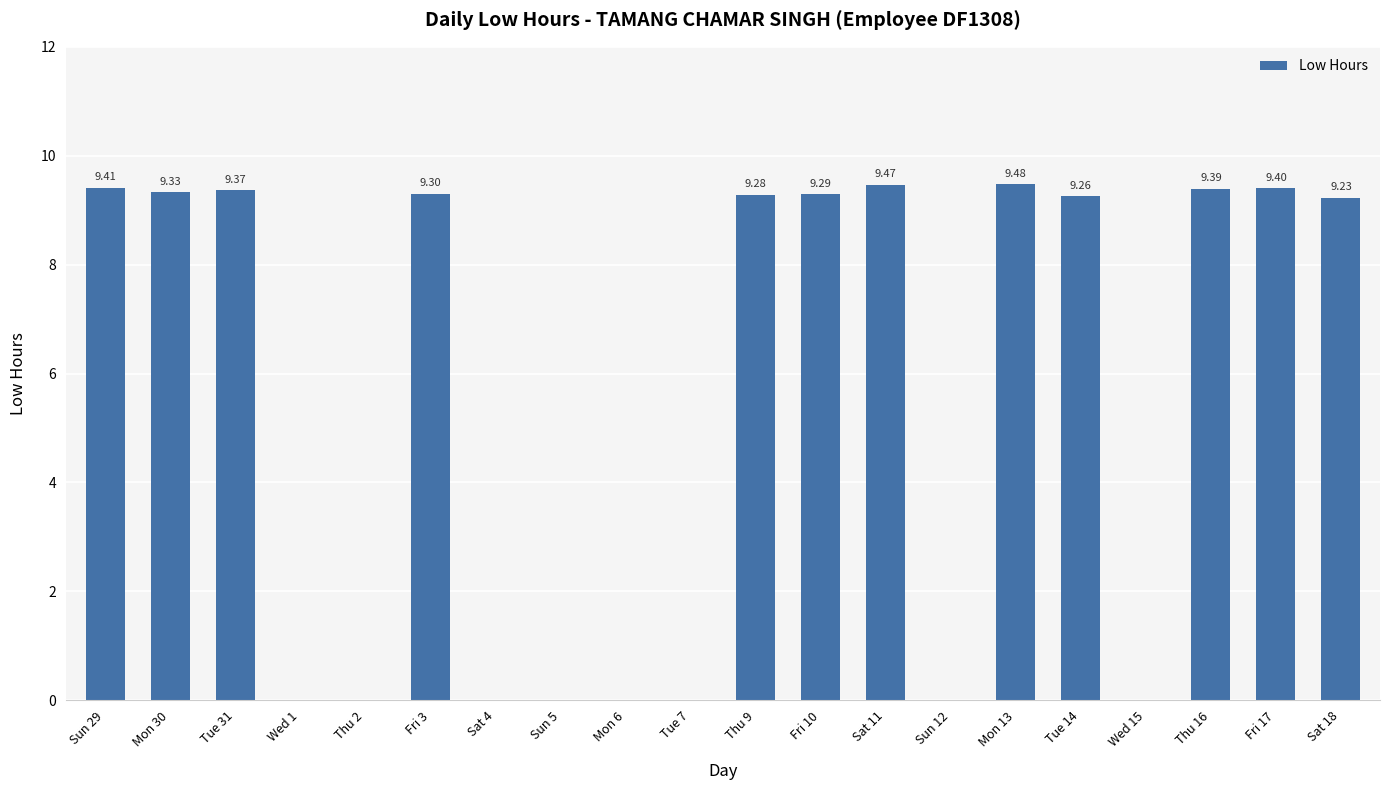

Is it true that the value at Thu 9 is 15.1?

False